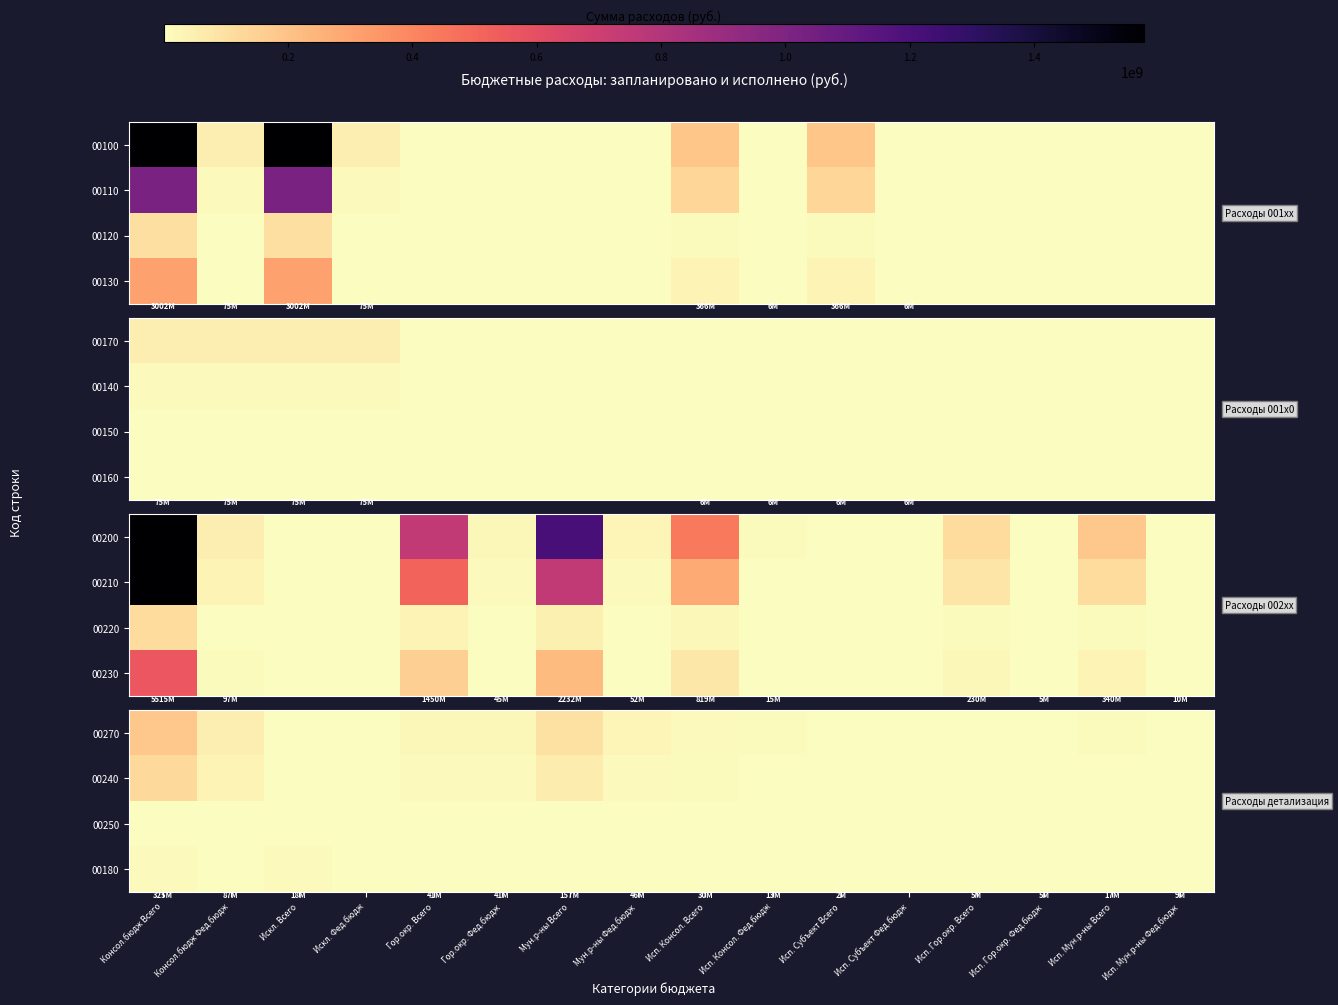

The 00180 series shows -8565821.5 at Исп. Гор.окр. Всего. True or false?

False